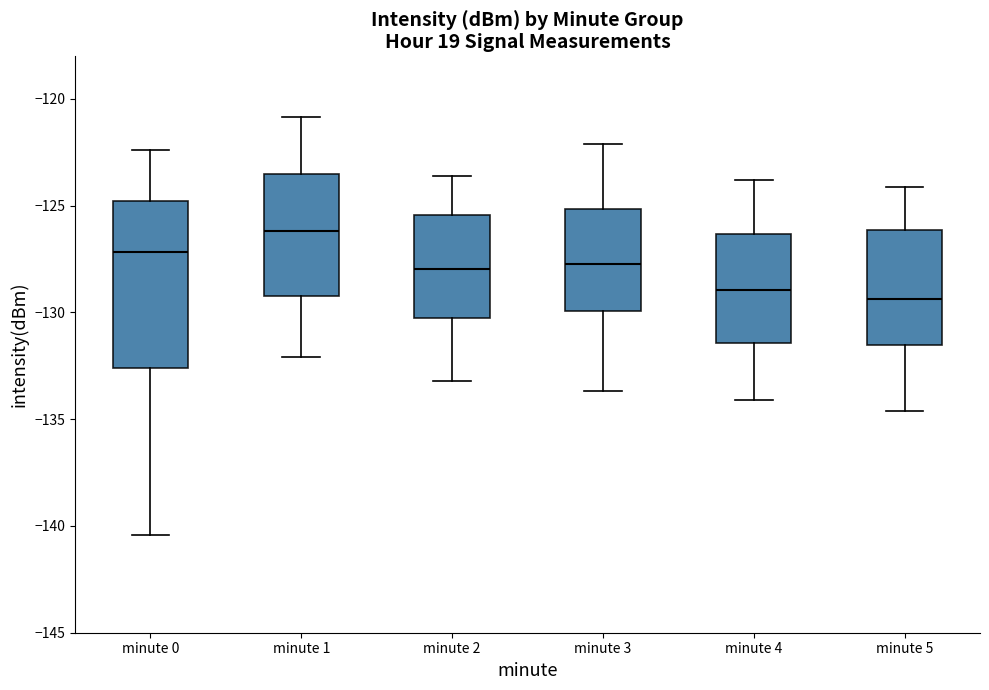

Where is the lower edge of the box for minute 2 on the y-axis? The values are not printed on the chart, so give them approximately, as read against the axis.

-130.5